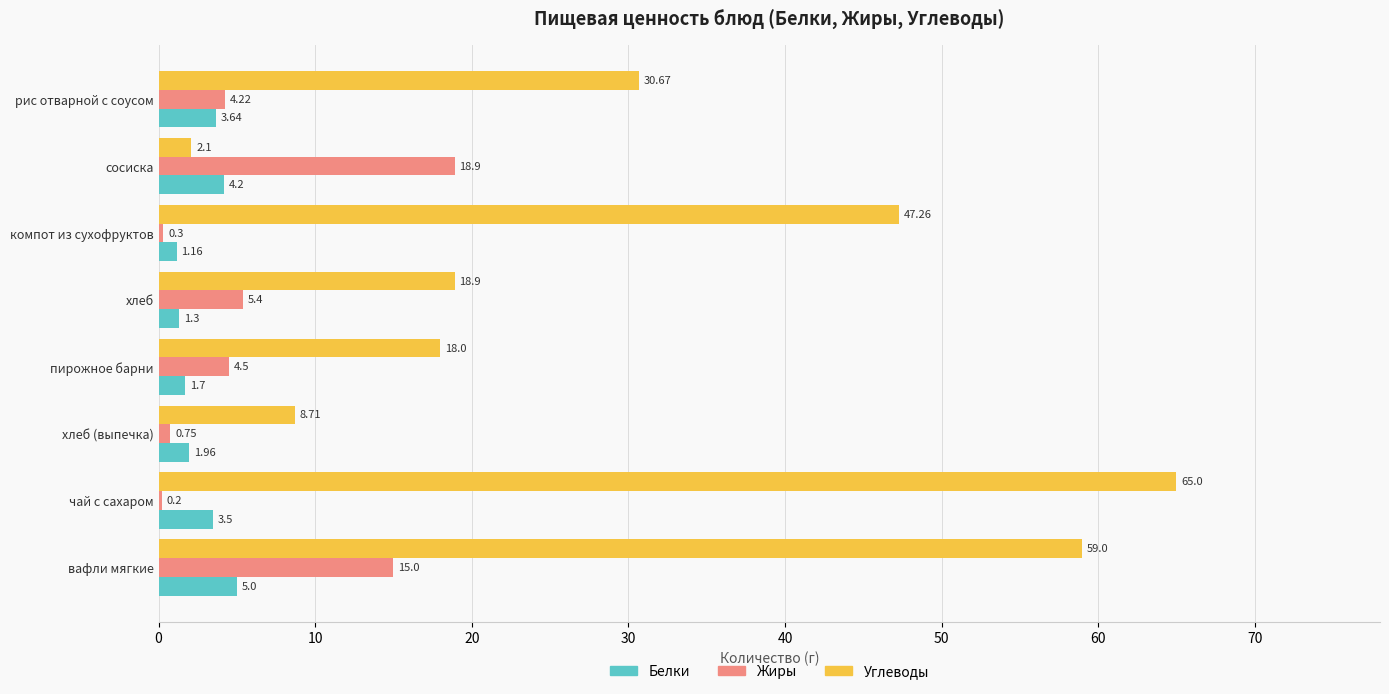

What are all the series names shown in the legend?

Белки, Жиры, Углеводы